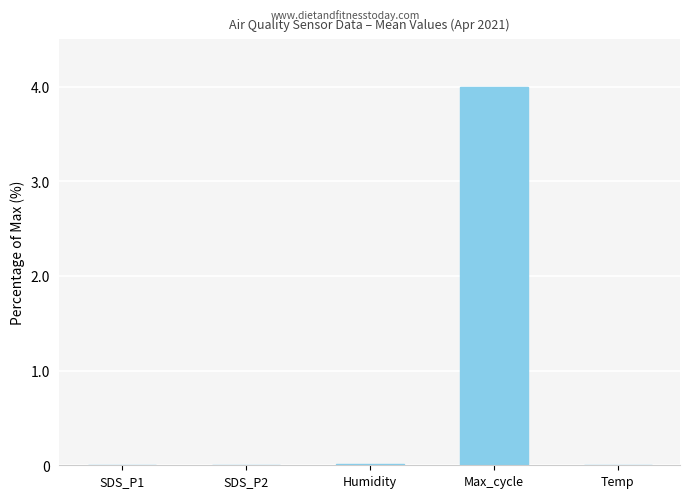

What is the sum of all values?

4.0